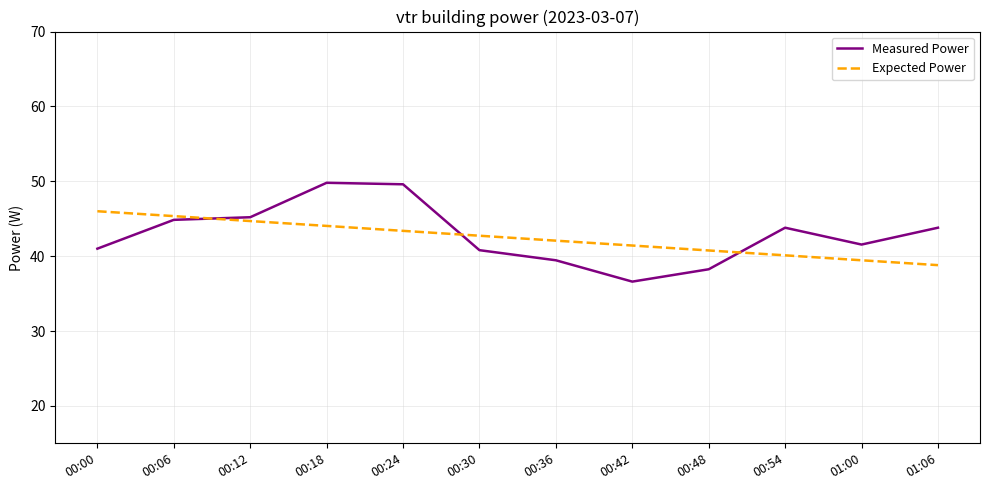

What is the sum of all Expected Power values?

508.8